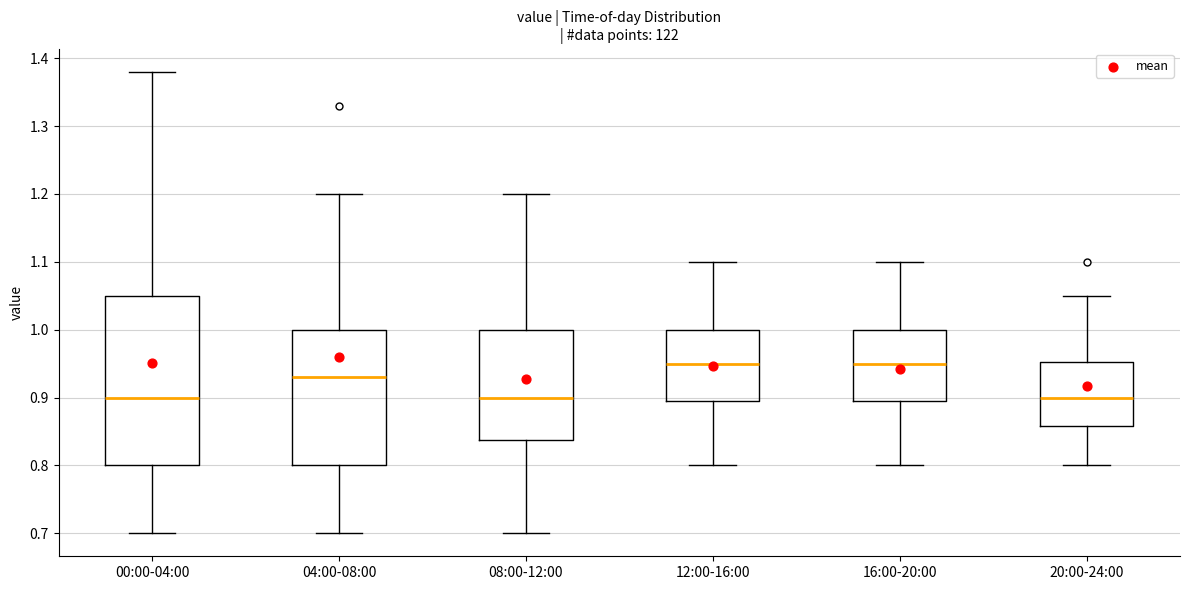

Where does the upper whisker of the box for 04:00-08:00 end on the y-axis? The values are not printed on the chart, so give them approximately, as read against the axis.

1.20